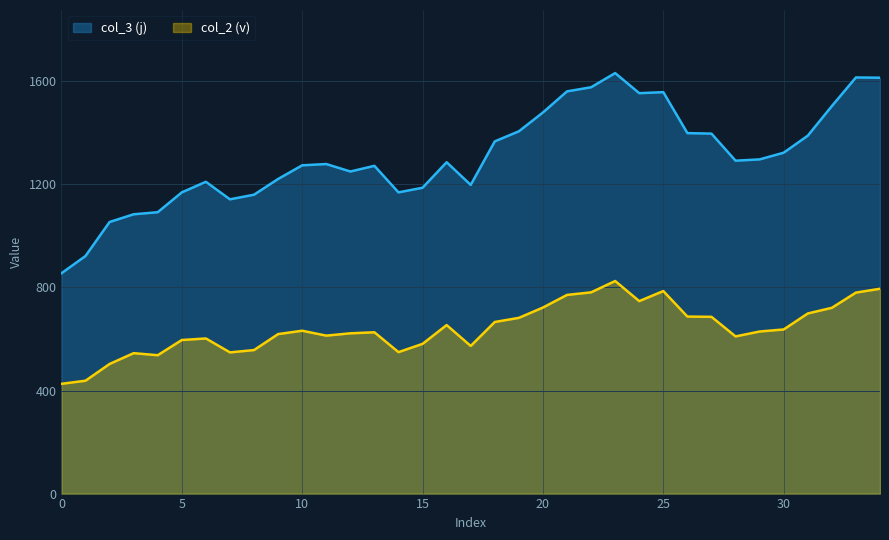

Which series changed the most between 18 and 30?

col_3 (j)